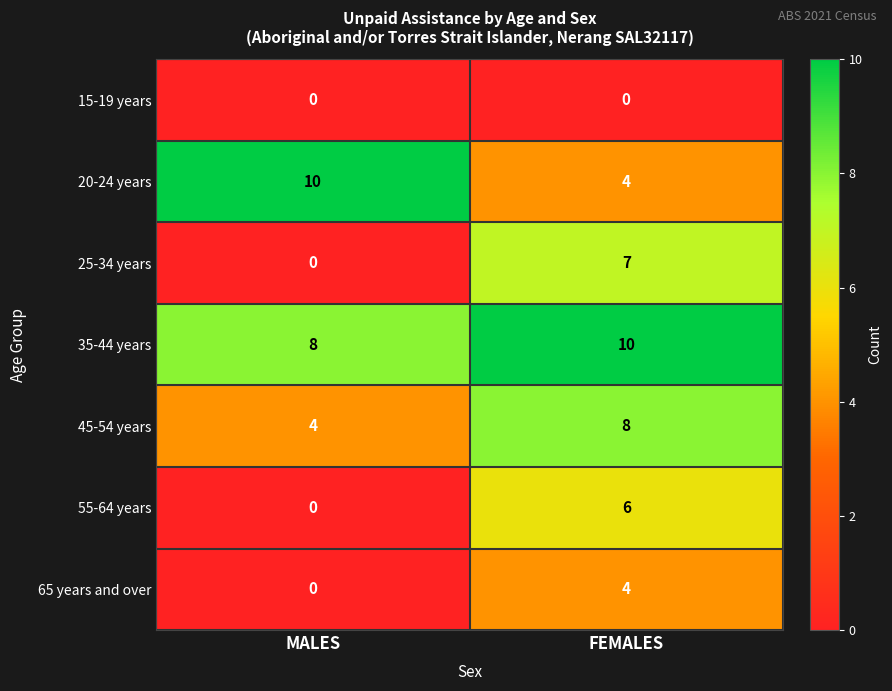

Reading left to right, transcribe all the data shown in this chart.

15-19 years: 0	0
20-24 years: 10	4
25-34 years: 0	7
35-44 years: 8	10
45-54 years: 4	8
55-64 years: 0	6
65 years and over: 0	4